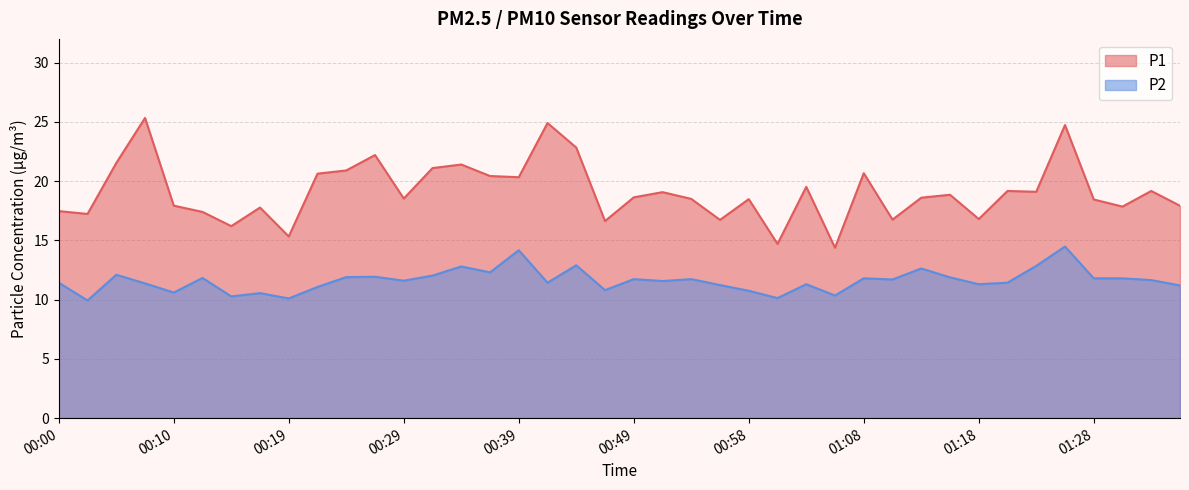

Reading left to right, what are all the values shown in this chart?

P1: 17.5	17.2	21.5	25.3	17.9	17.4	16.2	17.8	15.3	20.6	20.9	22.2	18.5	21.1	21.4	20.4	20.3	24.9	22.8	16.6	18.6	19.1	18.5	16.7	18.5	14.7	19.5	14.4	20.7	16.8	18.6	18.9	16.8	19.2	19.1	24.7	18.4	17.9	19.2	17.9
P2: 11.4	9.9	12.1	11.4	10.6	11.8	10.3	10.6	10.1	11.1	11.9	11.9	11.6	12.0	12.8	12.3	14.2	11.4	12.9	10.8	11.7	11.6	11.7	11.2	10.8	10.1	11.3	10.3	11.8	11.7	12.6	11.9	11.3	11.4	12.8	14.5	11.8	11.8	11.7	11.2